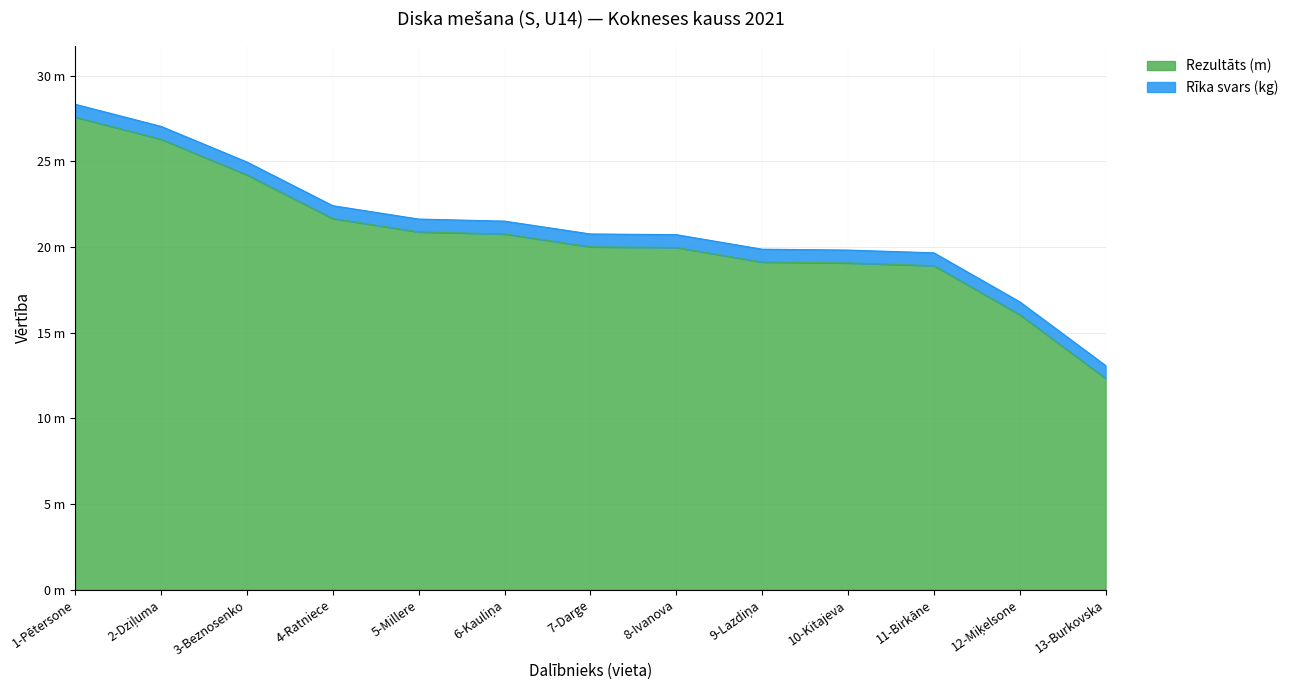

Approximately how many times larger is the value at 10-Kitajeva compared to 2-Dziļuma?

0.7